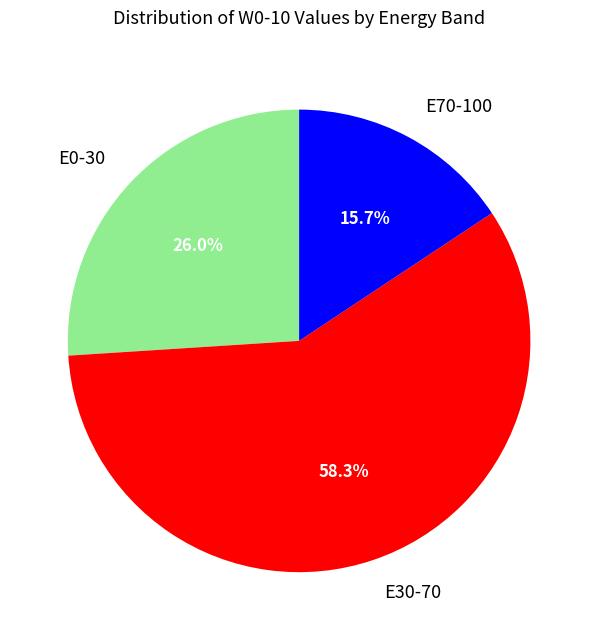

What is the largest slice in the pie chart?

E30-70